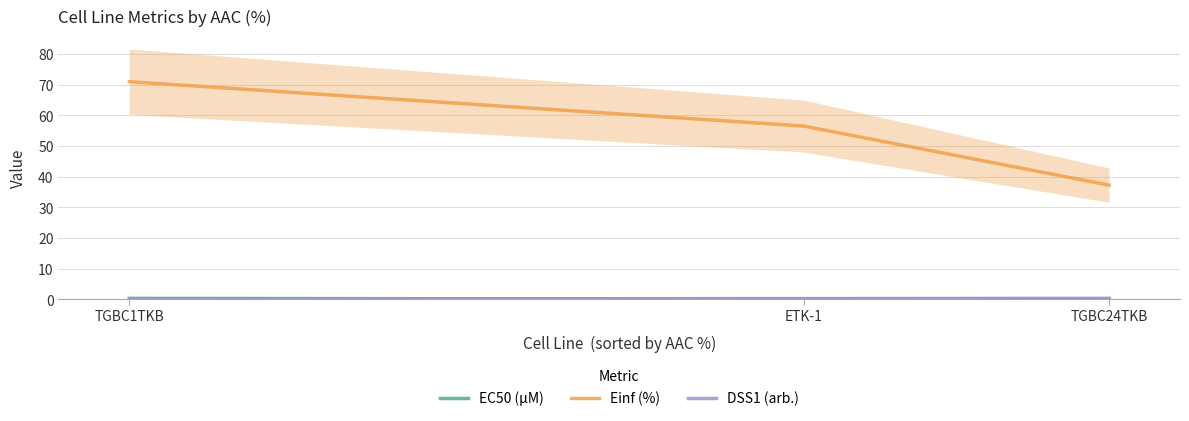

What is the label of the 3rd point from the left?

TGBC24TKB